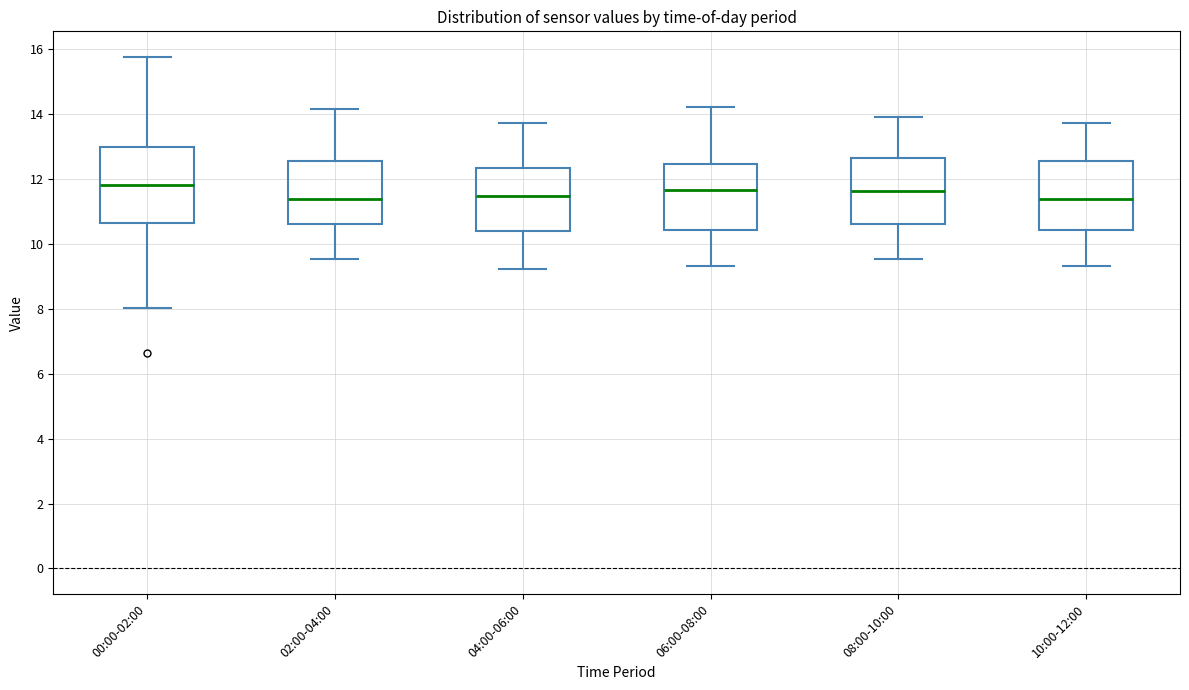

Reading left to right, transcribe this box plot: for each box, give where its median line is, the range the box spans, and where its two whiskers end, as read against the y-axis. The values are not printed on the chart, so give them approximately, as read against the axis.

00:00-02:00: median 11.8, box 10.6 to 13.0, whiskers 8.0 to 15.8
02:00-04:00: median 11.4, box 10.6 to 12.6, whiskers 9.6 to 14.2
04:00-06:00: median 11.4, box 10.4 to 12.4, whiskers 9.2 to 13.8
06:00-08:00: median 11.6, box 10.4 to 12.4, whiskers 9.4 to 14.2
08:00-10:00: median 11.6, box 10.6 to 12.6, whiskers 9.6 to 14.0
10:00-12:00: median 11.4, box 10.4 to 12.6, whiskers 9.4 to 13.8